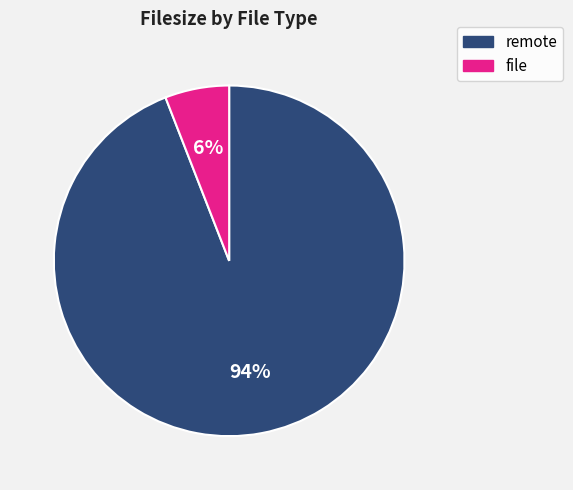

Is the sum of remote and file greater than half?

Yes